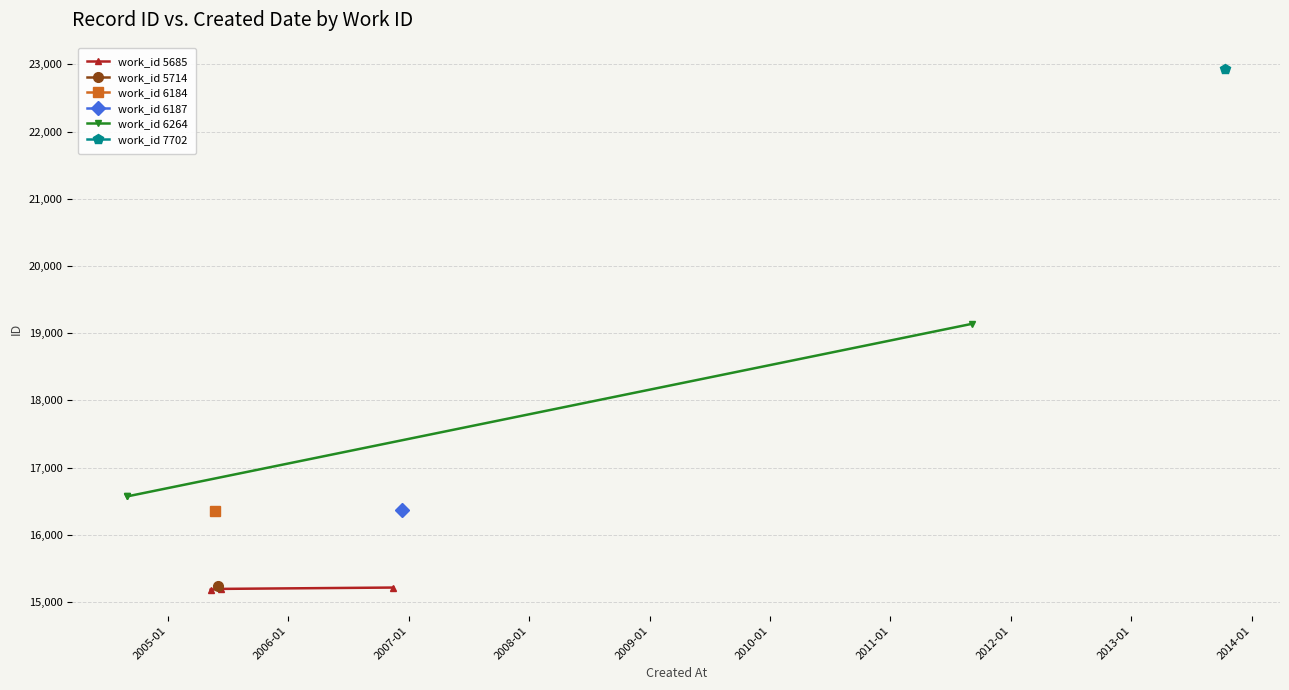

What is the value of the work_id 5685 point at the 2nd from the left?

15196